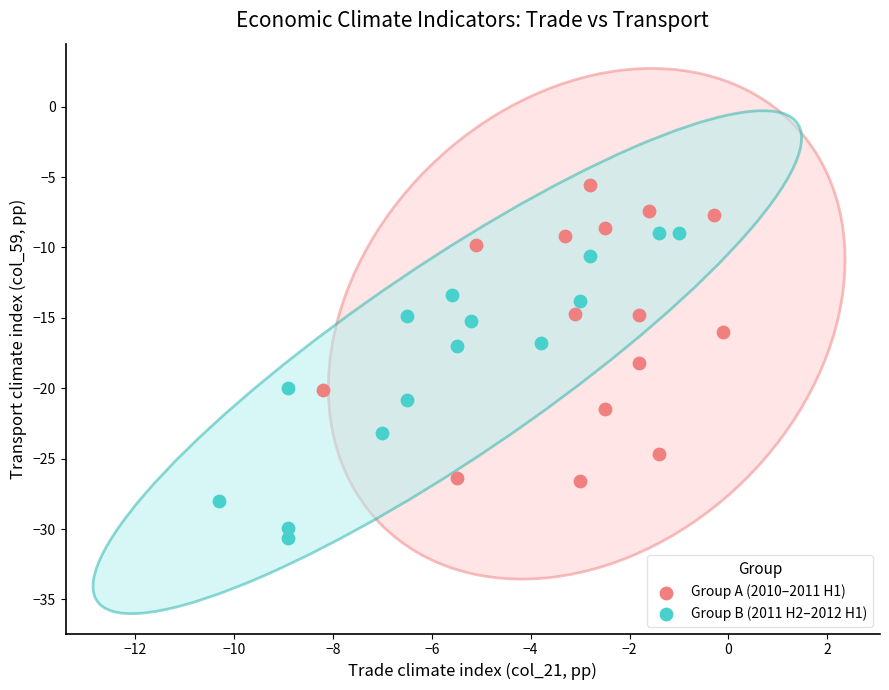

Which series reaches the minimum Y coordinate?

Group B (2011 H2–2012 H1)